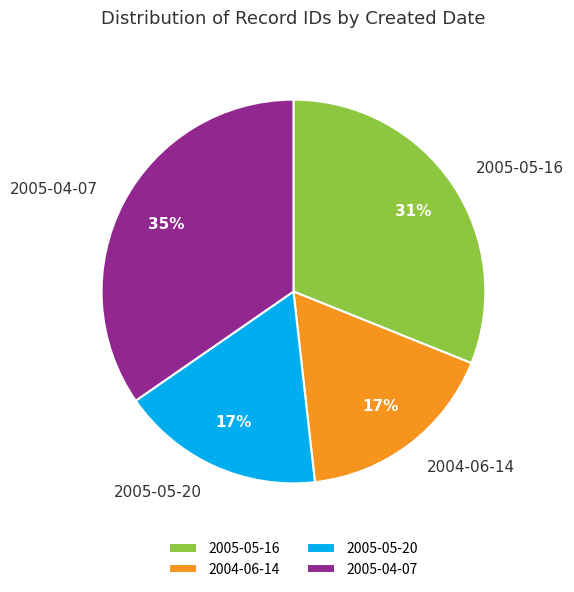

To the nearest percent, what portion does 2005-04-07 represent?

35%